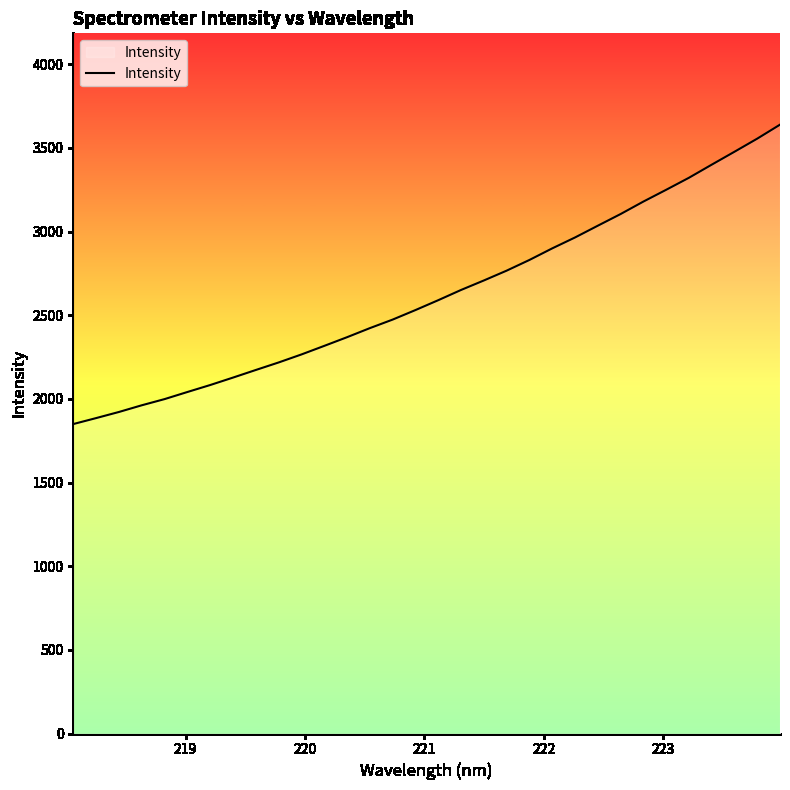

Reading left to right, transcribe all the data shown in this chart.

1849.6	1885.2	1921.8	1961.8	1998.7	2041.2	2082.9	2127.4	2172.9	2217.8	2265.7	2316.9	2368.8	2423.0	2474.1	2531.0	2590.0	2651.1	2707.8	2766.5	2830.5	2899.7	2964.8	3035.1	3104.8	3179.3	3249.7	3321.6	3399.9	3477.2	3555.5	3639.1